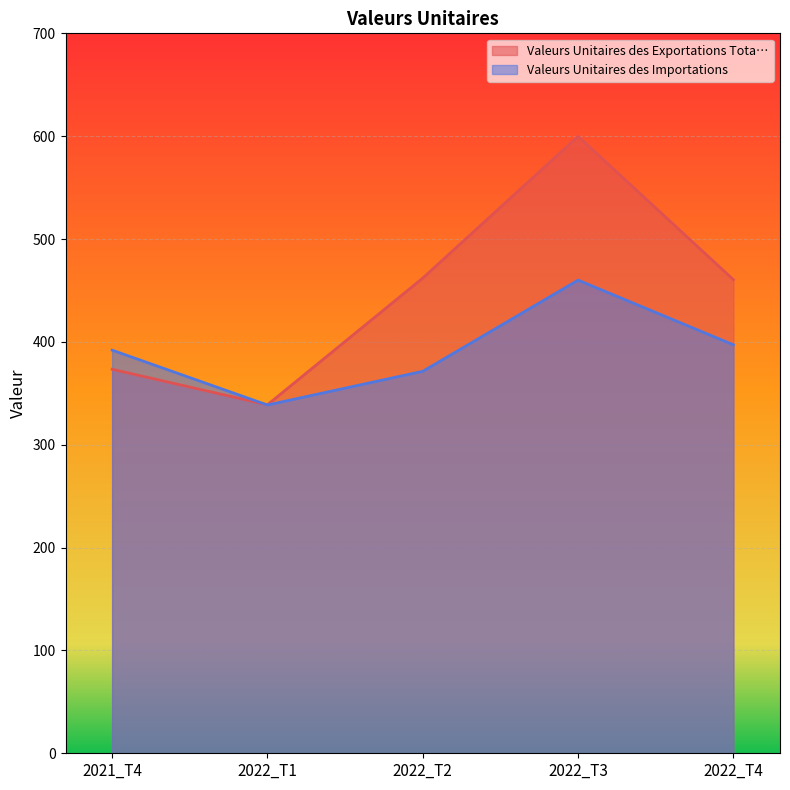

Between 2021_T4 and 2022_T1, which is larger?

2021_T4